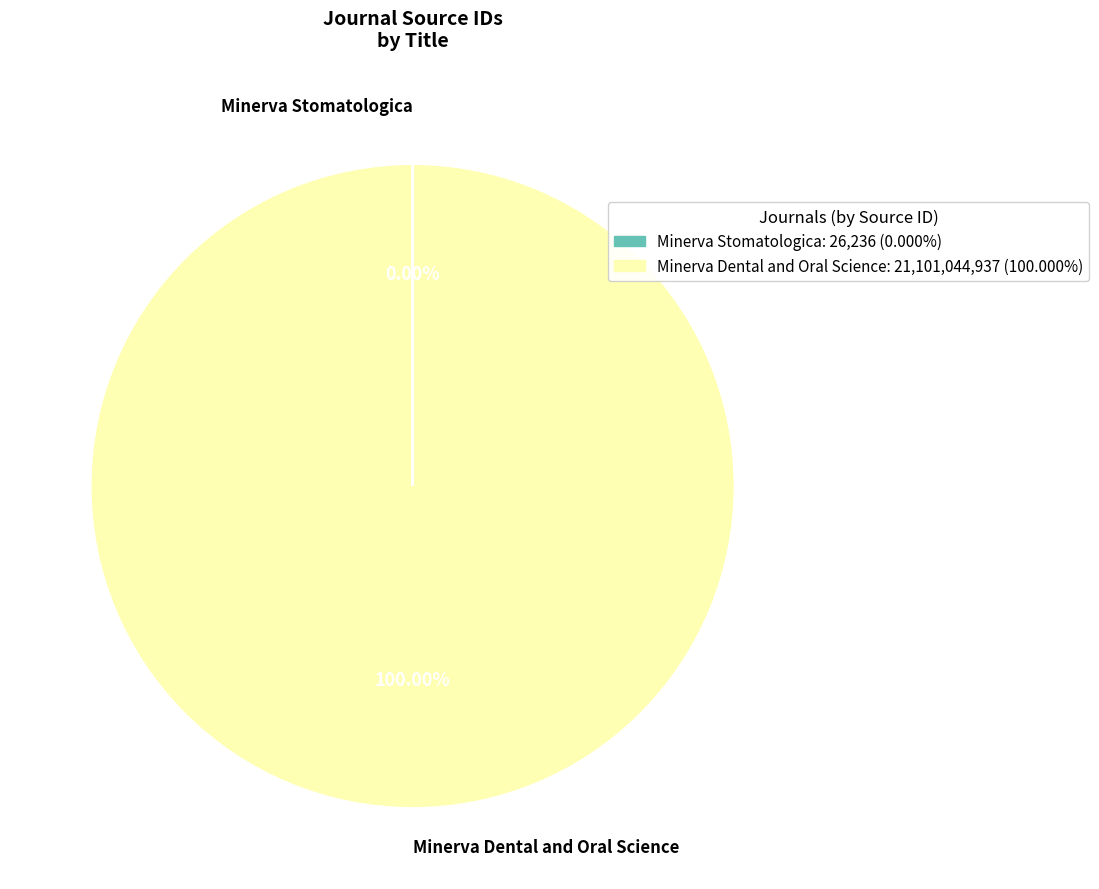

Which category accounts for the majority?

Minerva Dental and Oral Science